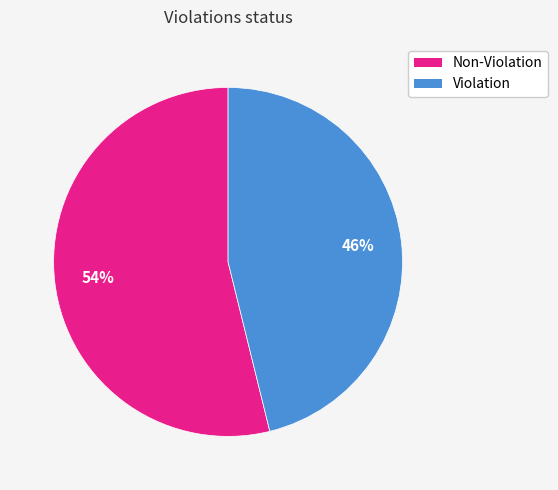

How many slices are in this pie chart?

2